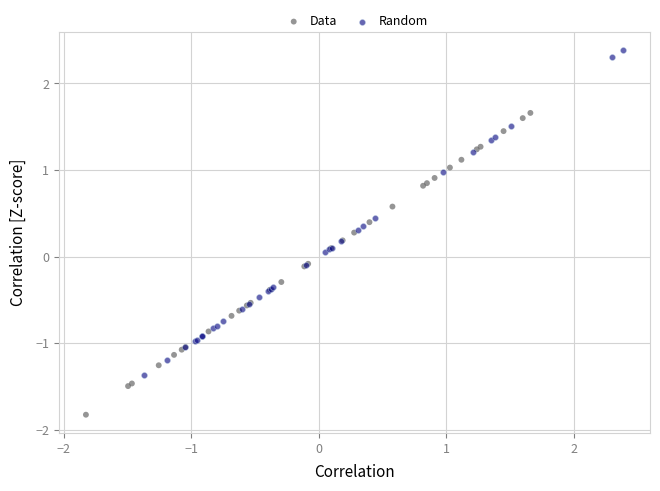

Which series has the largest Y range (max minus min)?

Random